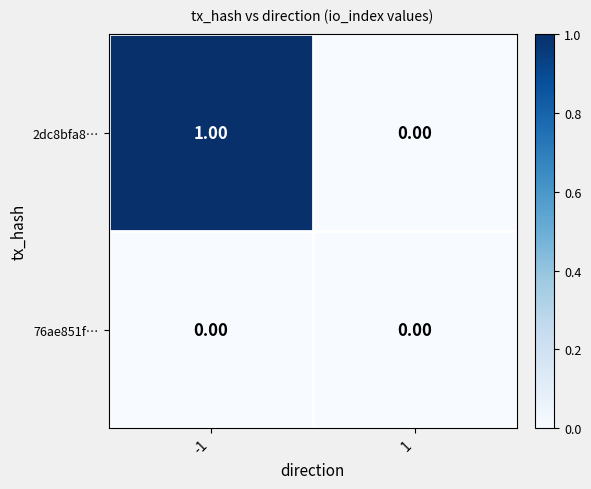

List the series in order of their peak value, highest first.

2dc8bfa8…, 76ae851f…